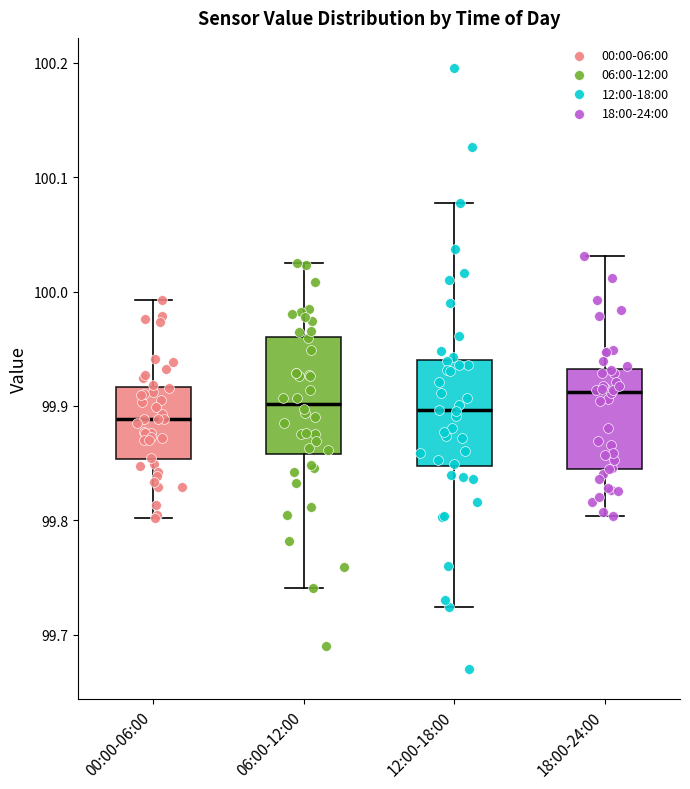

Reading left to right, transcribe this box plot: for each box, give where its median line is, the range the box spans, and where its two whiskers end, as read against the y-axis. The values are not printed on the chart, so give them approximately, as read against the axis.

00:00-06:00: median 99.89, box 99.85 to 99.92, whiskers 99.80 to 99.99
06:00-12:00: median 99.90, box 99.86 to 99.96, whiskers 99.74 to 100.03
12:00-18:00: median 99.90, box 99.85 to 99.94, whiskers 99.72 to 100.08
18:00-24:00: median 99.91, box 99.85 to 99.93, whiskers 99.80 to 100.03